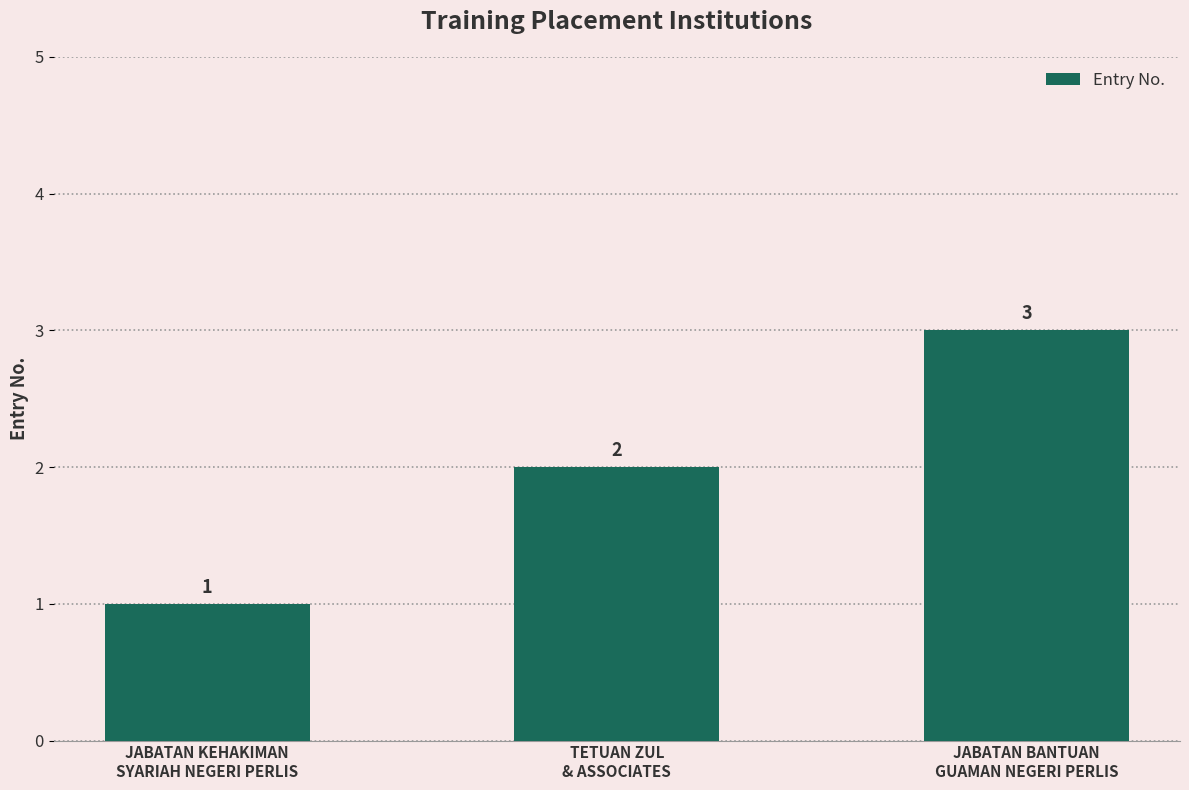

List the labels in order of value, smallest first.

JABATAN KEHAKIMAN
SYARIAH NEGERI PERLIS, TETUAN ZUL
& ASSOCIATES, JABATAN BANTUAN
GUAMAN NEGERI PERLIS